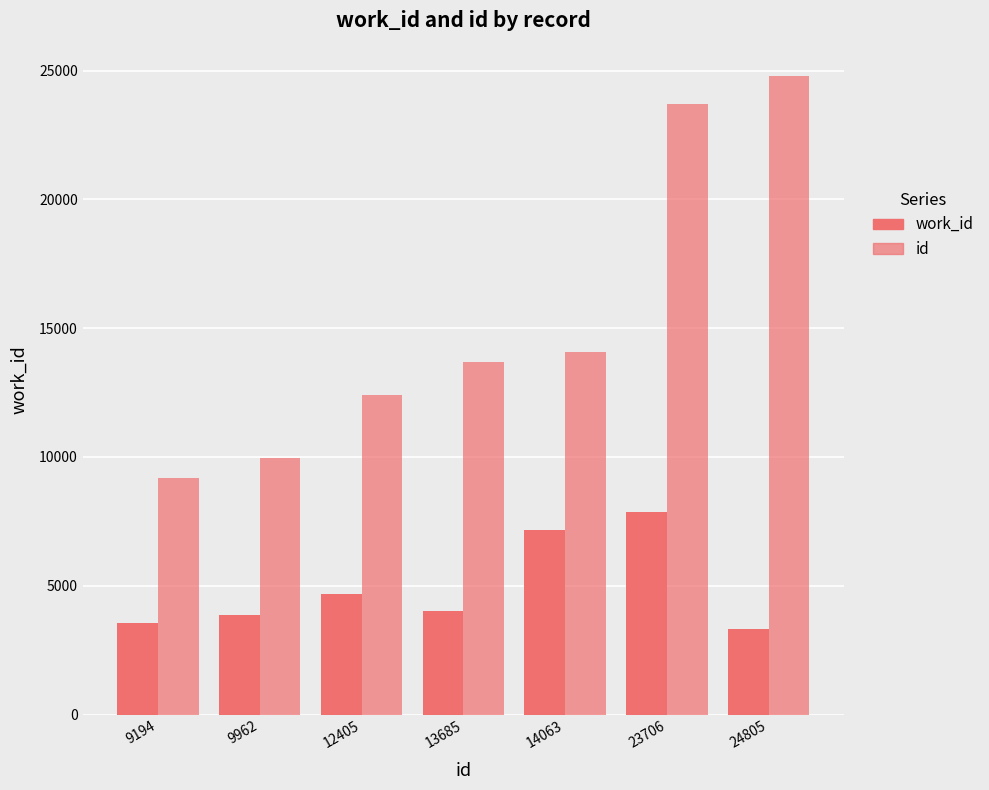

What is the approximate value of id at 9962, to the nearest 100?

10000